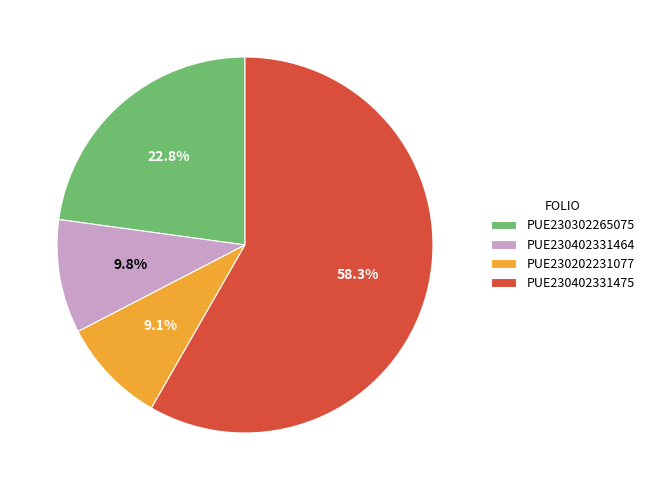

Count the number of slices in the pie.

4